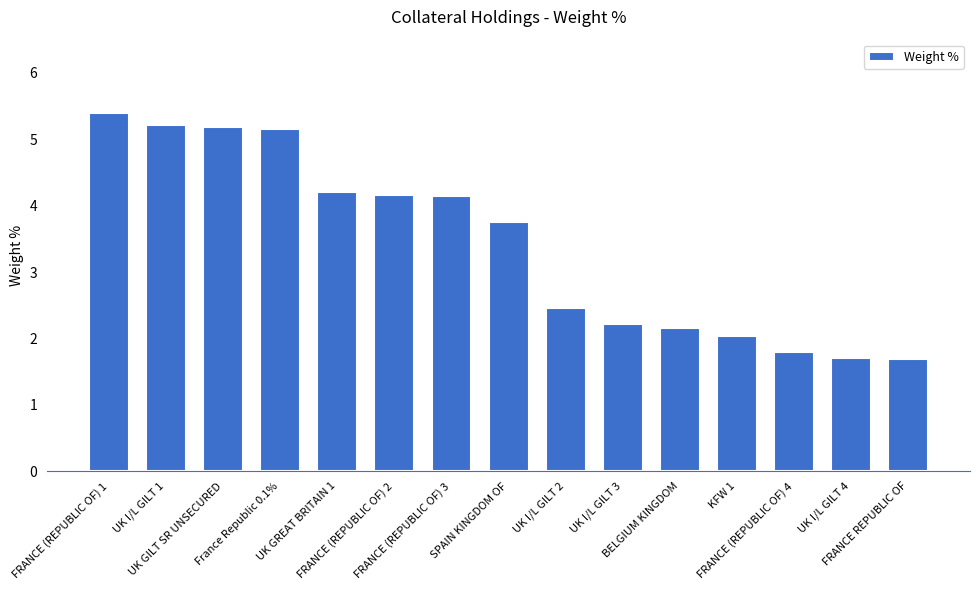

What is the label of the 7th bar from the right?

UK I/L GILT 2